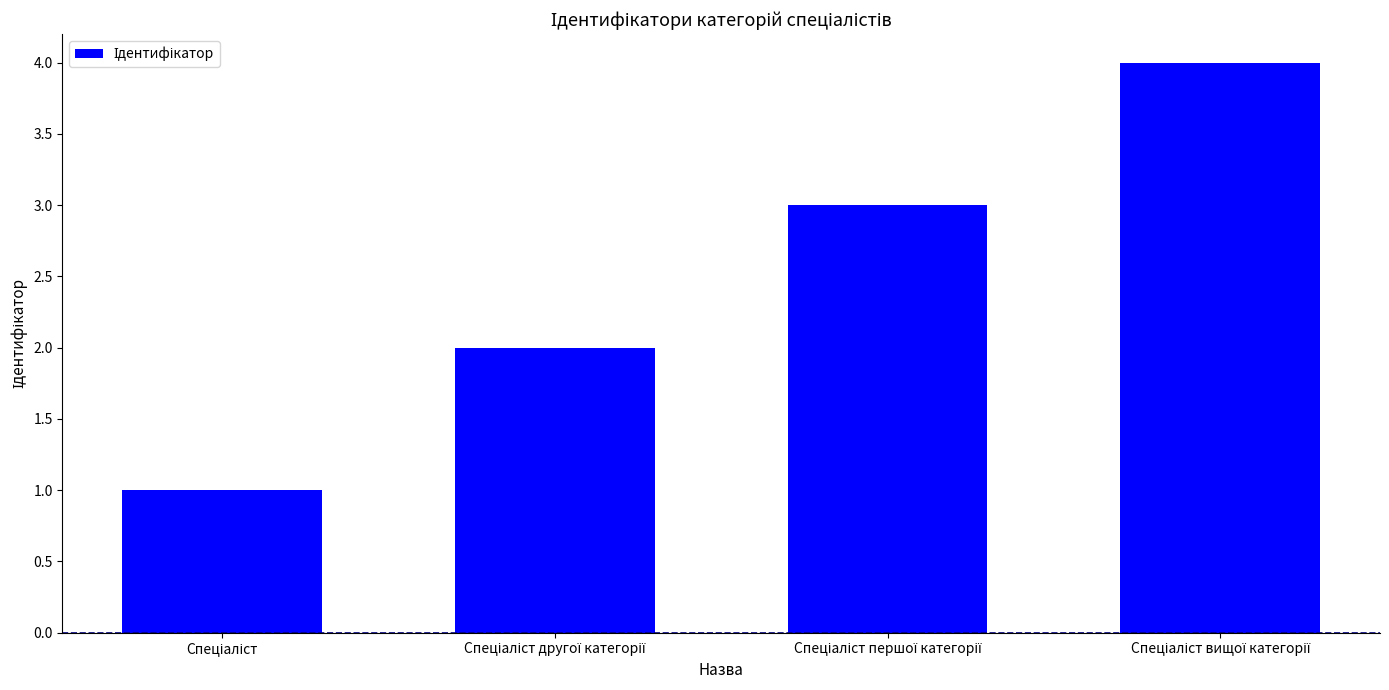

Reading left to right, transcribe all the data shown in this chart.

1	2	3	4